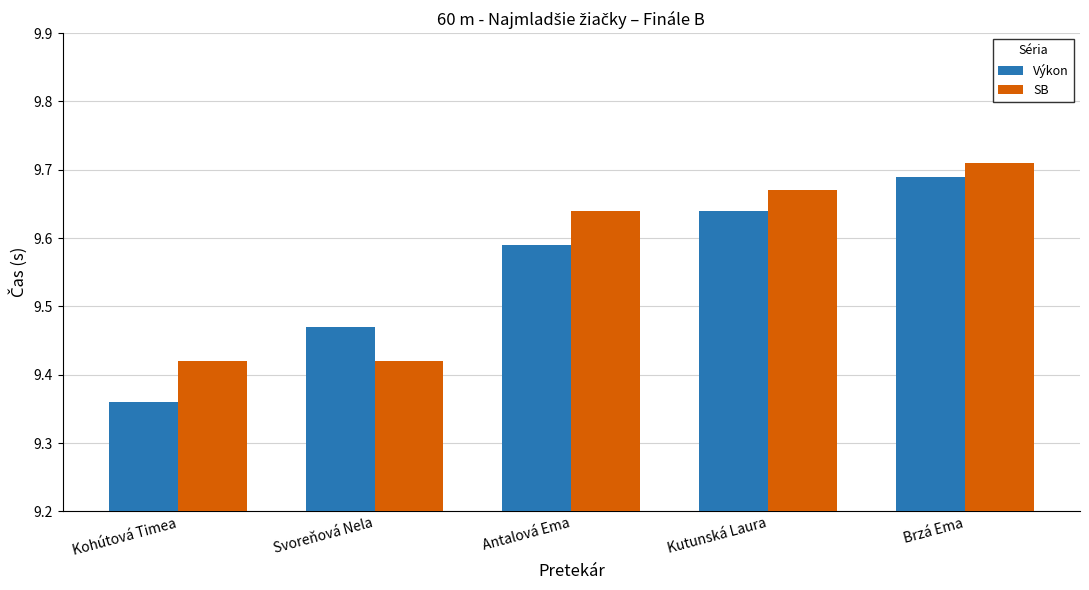

Where is Výkon nearest to the value 9?

Kohútová Timea